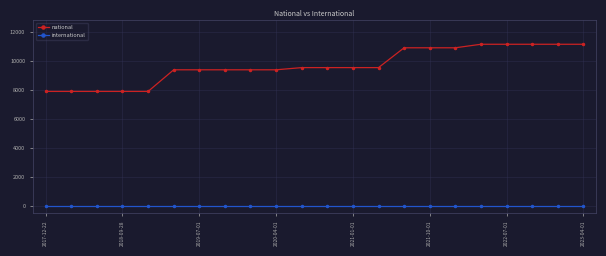

Which series has the widest spread of values?

national